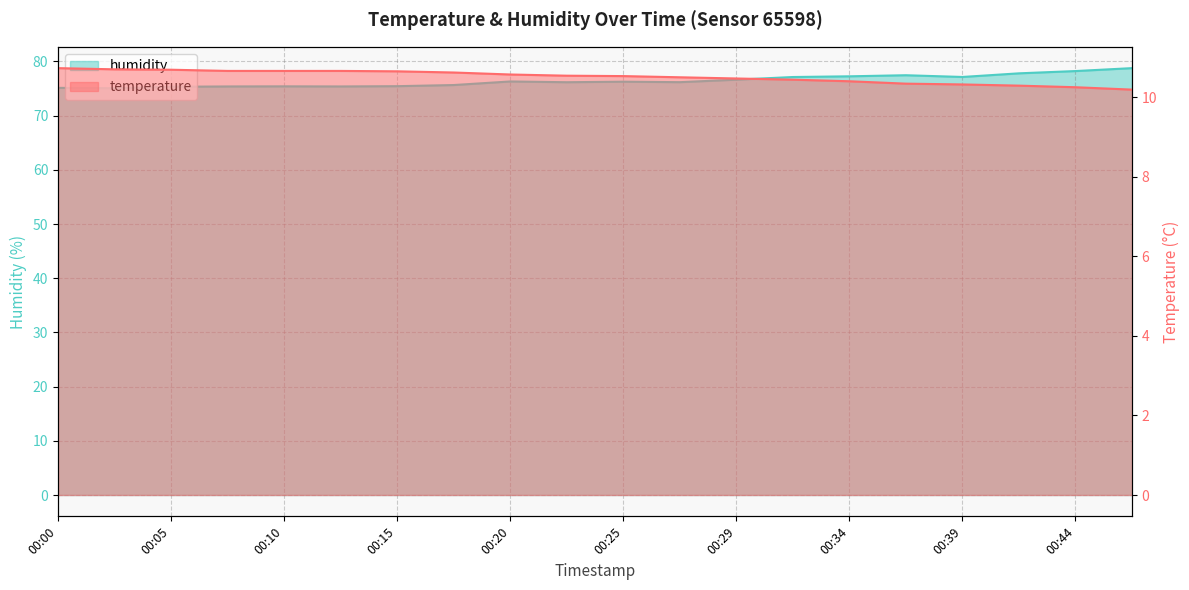

What is the value of the temperature point at the 9th from the left?

10.6